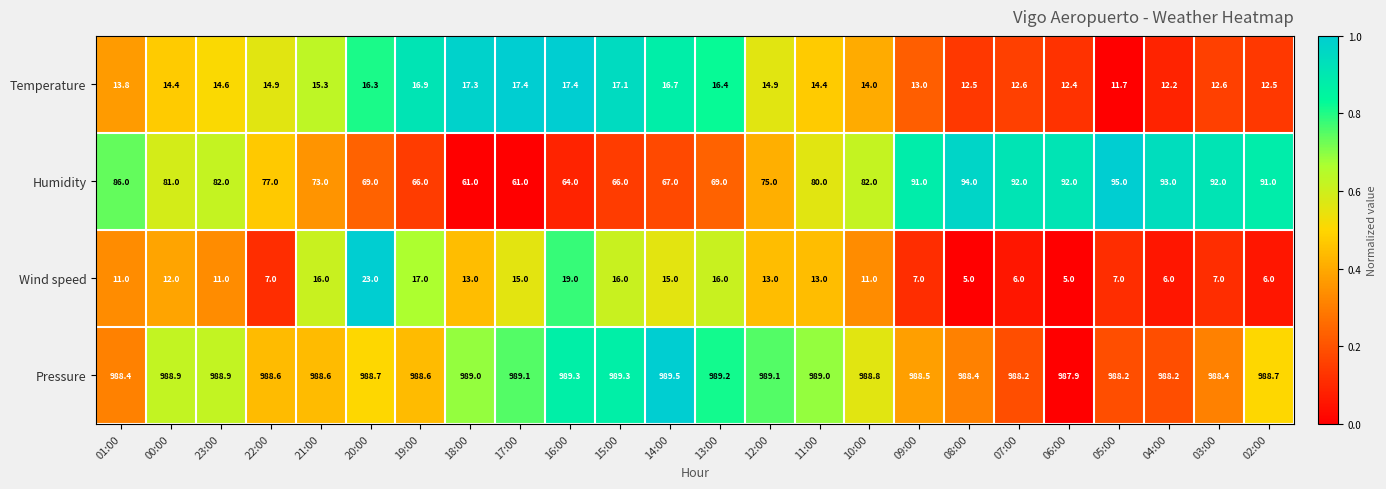

Rank the series by their maximum value, from highest to lowest.

Pressure, Humidity, Wind speed, Temperature